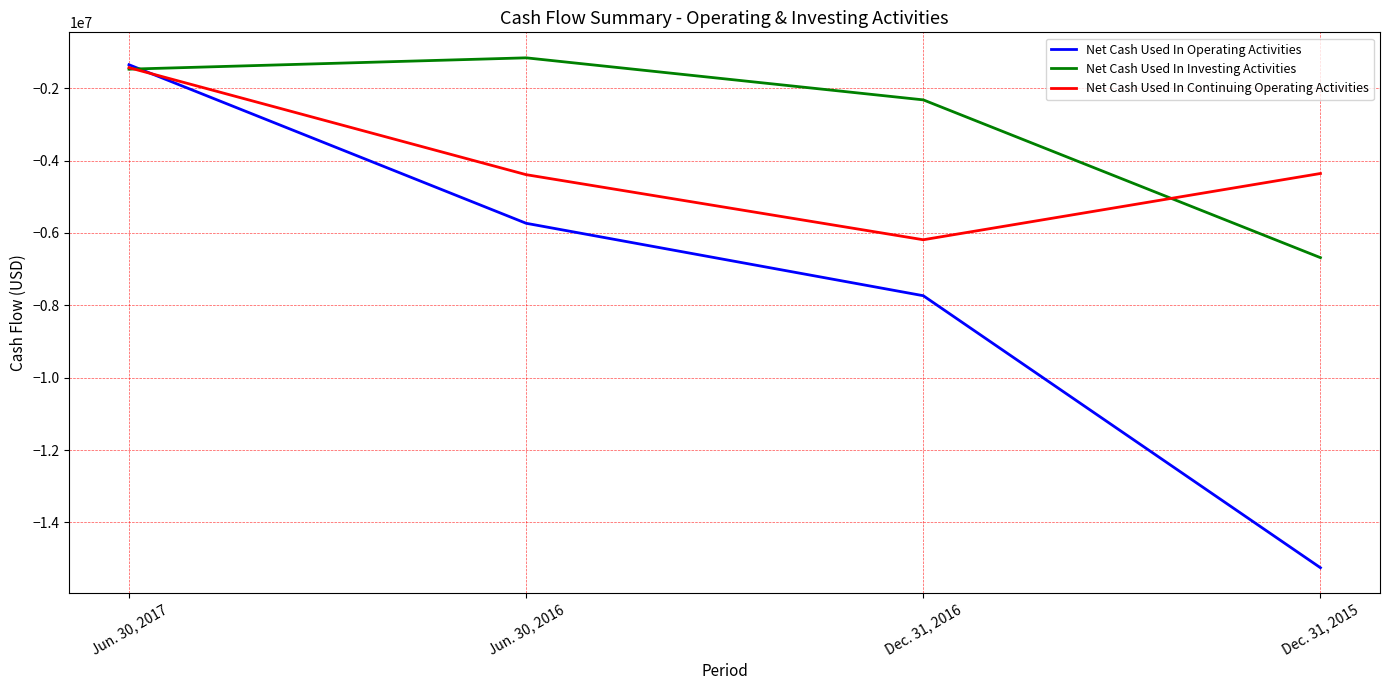

Is the value of Net Cash Used In Continuing Operating Activities at Jun. 30, 2017 greater than the value of Net Cash Used In Operating Activities at Dec. 31, 2015?

Yes